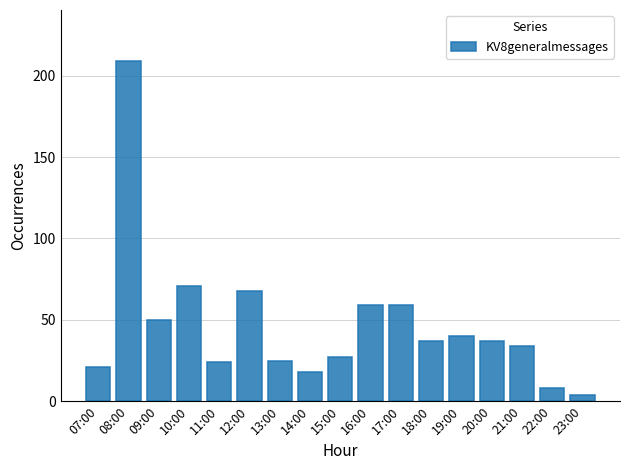

At which category does the chart reach its peak across all series?

08:00